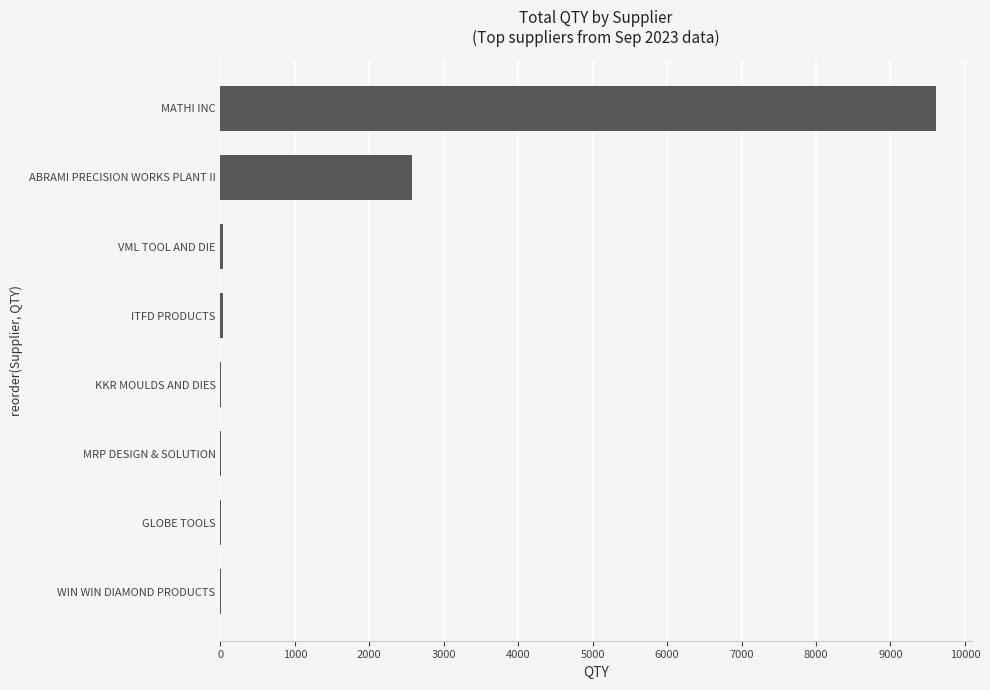

What is the greatest value displayed?

9610